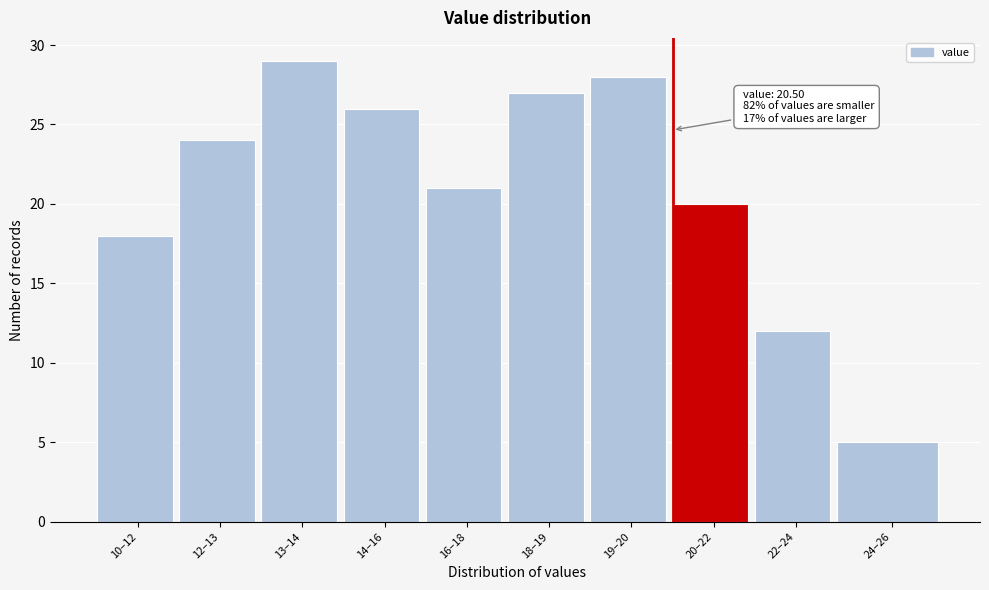

Reading right to left, transcribe all the data shown in this chart.

5	12	20	28	27	21	26	29	24	18